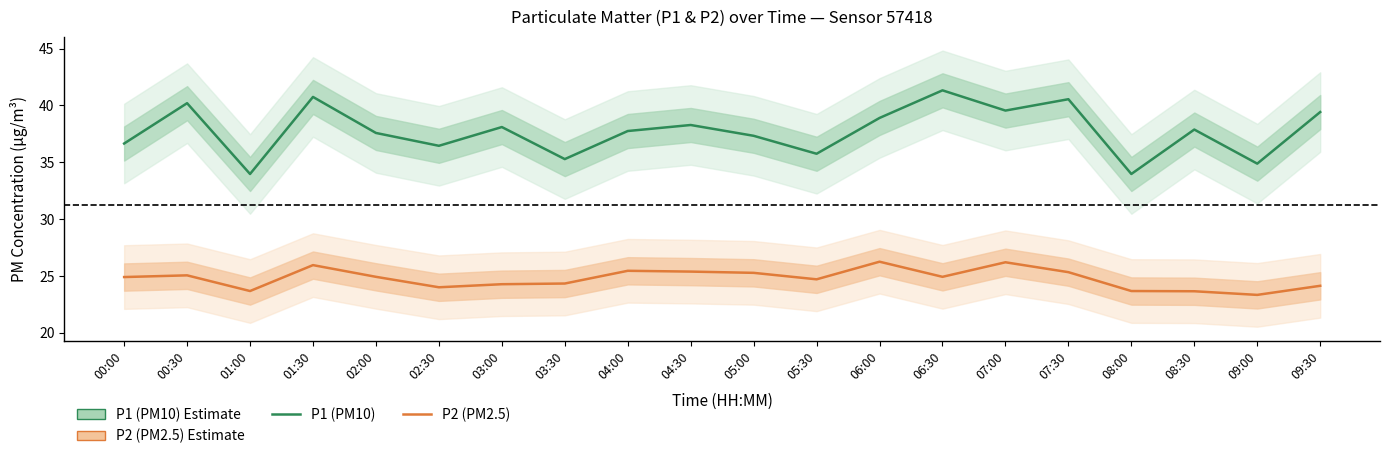

True or false: P2 (PM2.5) has a value of 25.1 at 00:30.

True